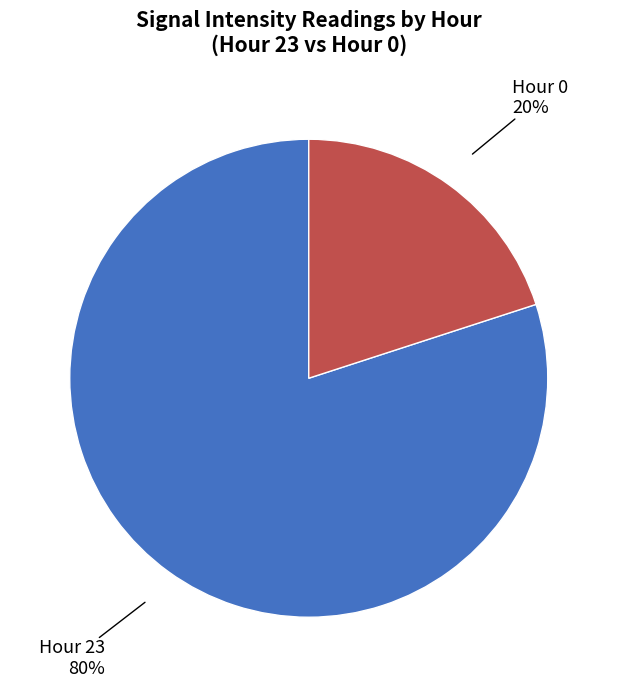

Is there any slice that represents more than half of the pie?

Yes